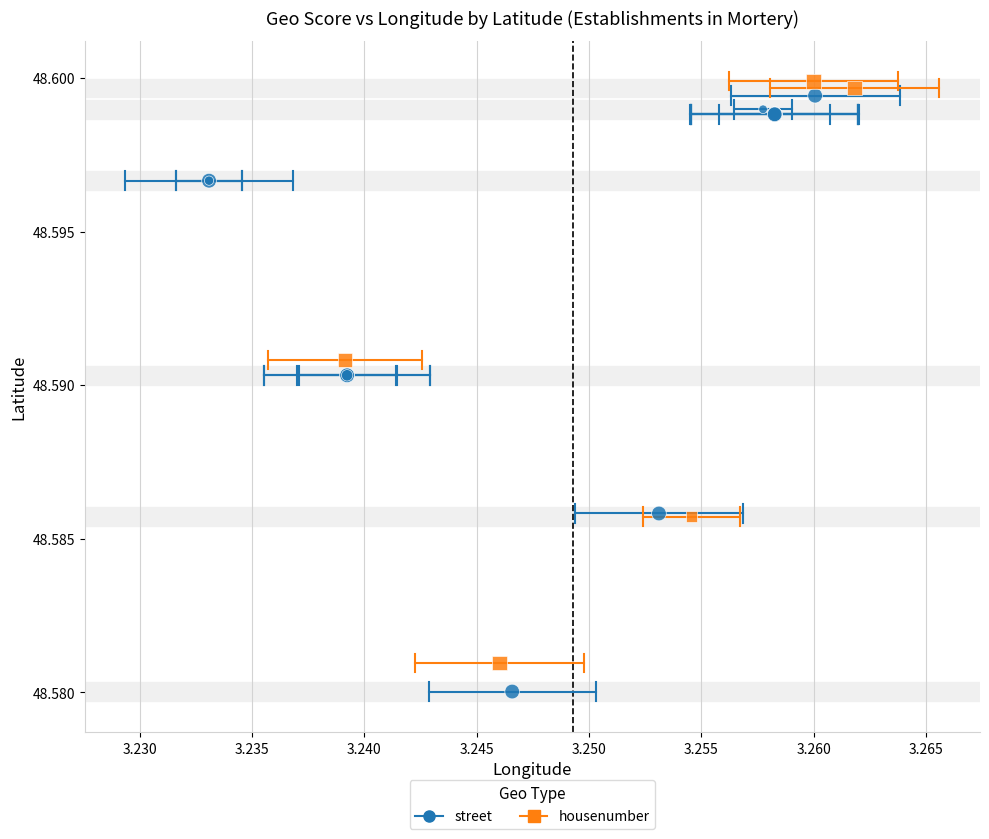

Which series contains the lowest Y value?

street